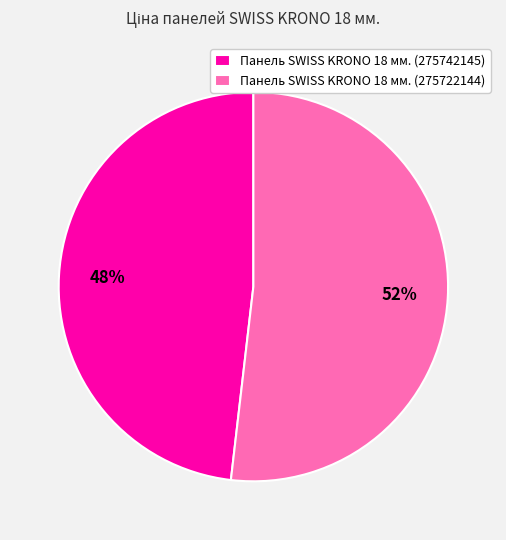

To the nearest percent, what is the combined percentage of Панель SWISS KRONO 18 мм. (275722144) and Панель SWISS KRONO 18 мм. (275742145)?

100%